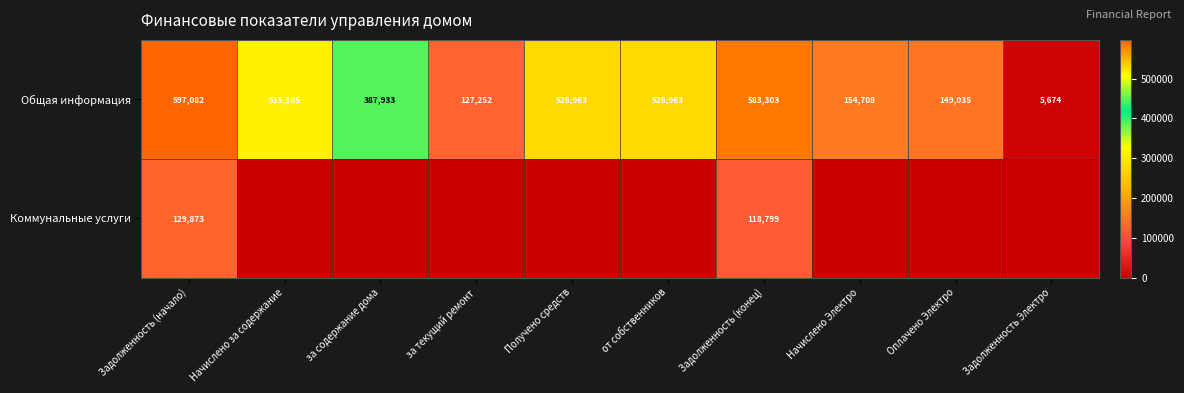

What is the sum of the Общая информация values at Получено средств and Задолженность (конец)?

1112266